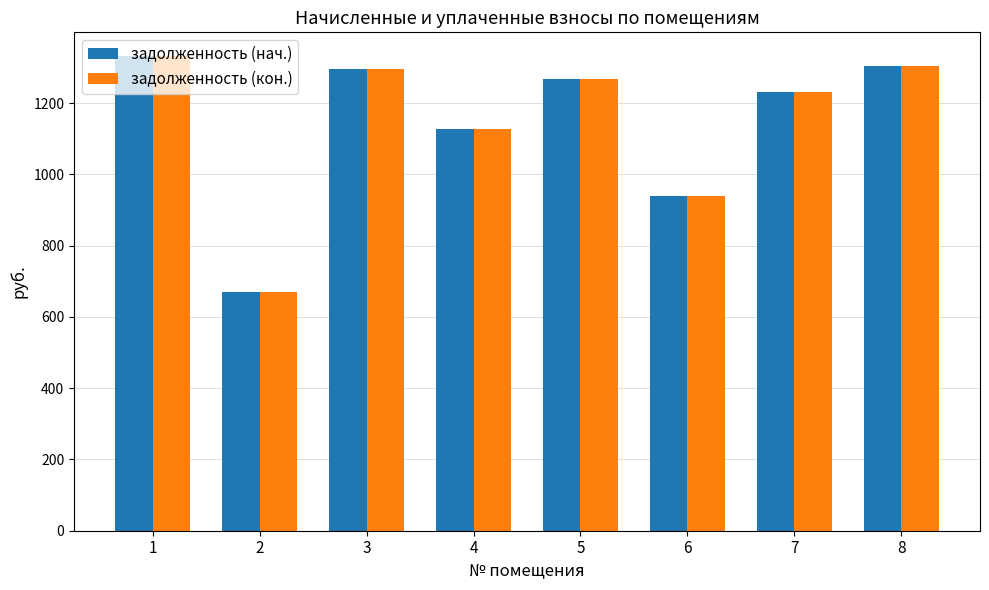

Is the value of задолженность (кон.) at 4 greater than the value of задолженность (нач.) at 7?

No